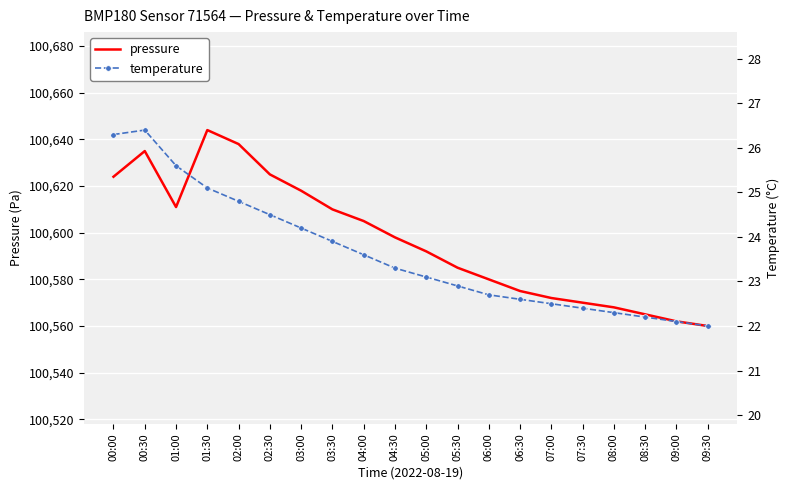

At which label does temperature reach its minimum?

09:30